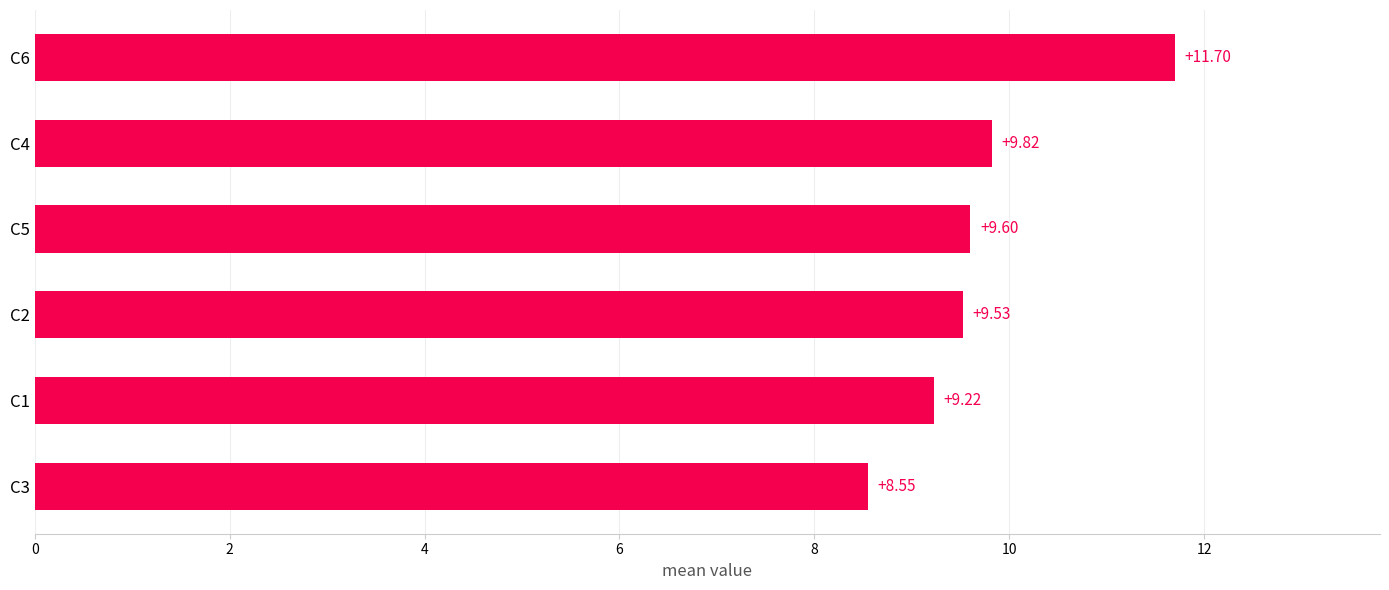

What is the difference between the second highest and minimum values?

1.3